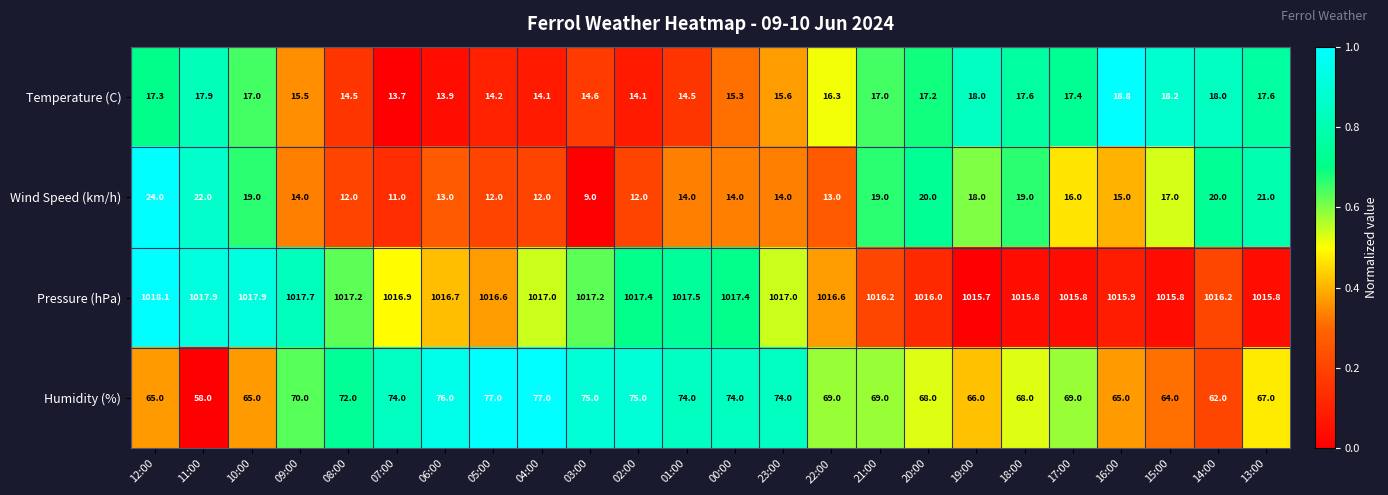

What is the greatest value displayed?

1018.1